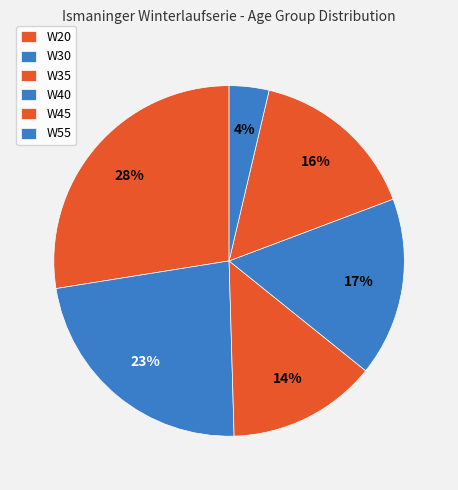

True or false: W20 accounts for 38% of the total.

False